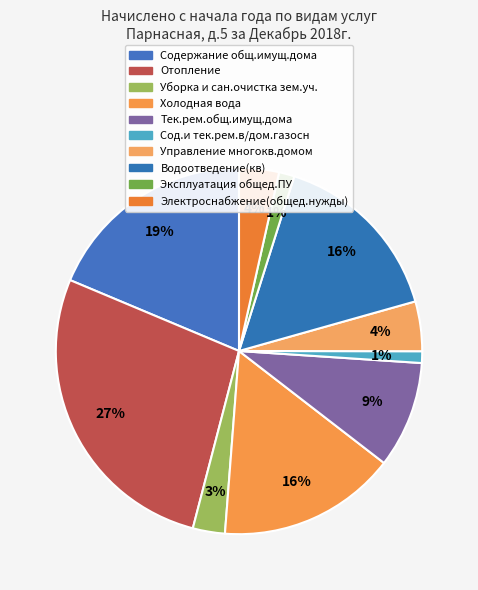

What is the smallest slice in the pie chart?

Сод.и тек.рем.в/дом.газосн